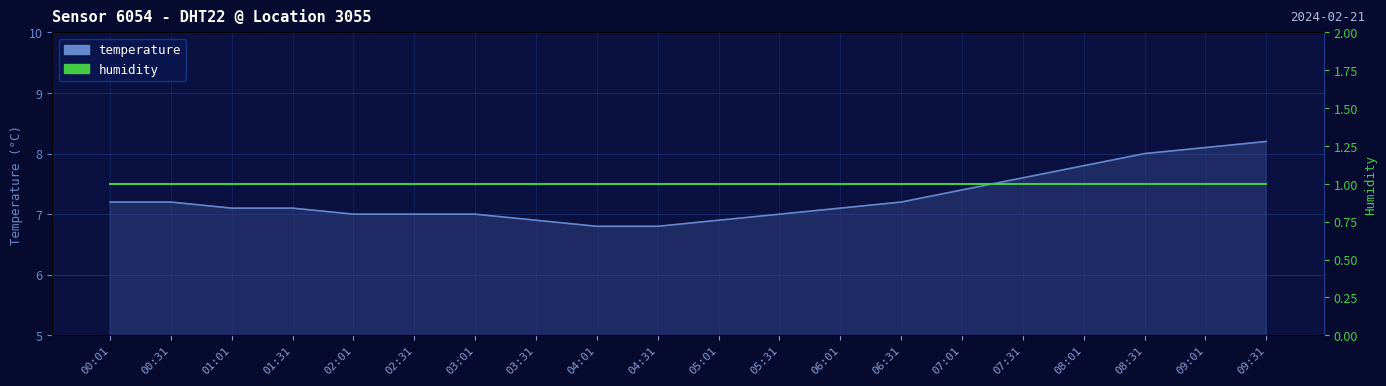

Is it true that the value at 04:01 is 6.8?

True